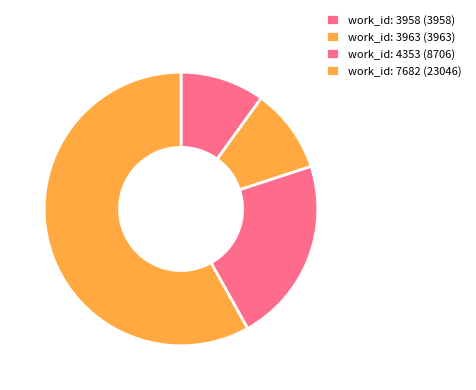

How many slices are in this pie chart?

4